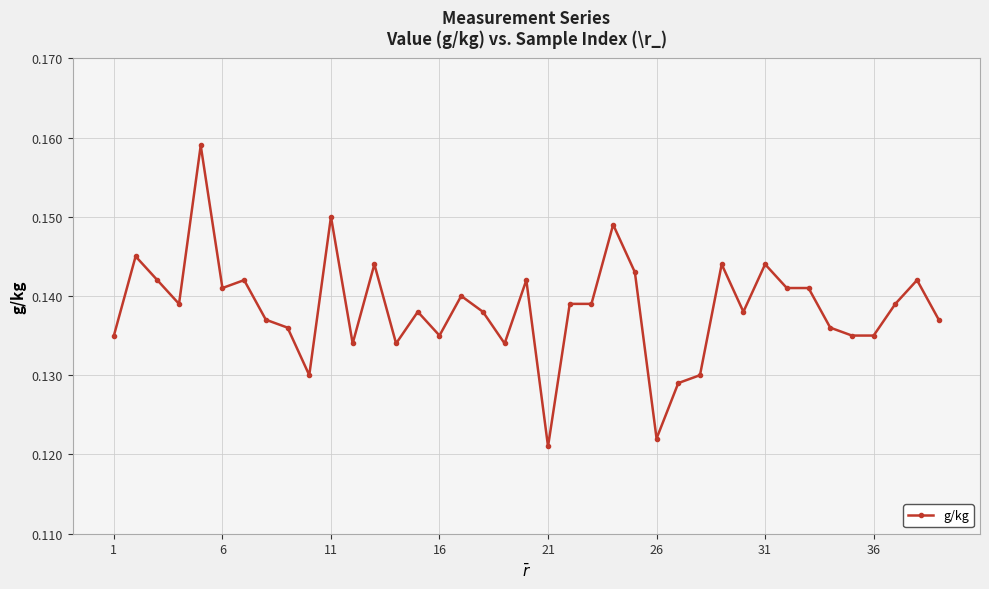

How many values are between 0 and 1?

39